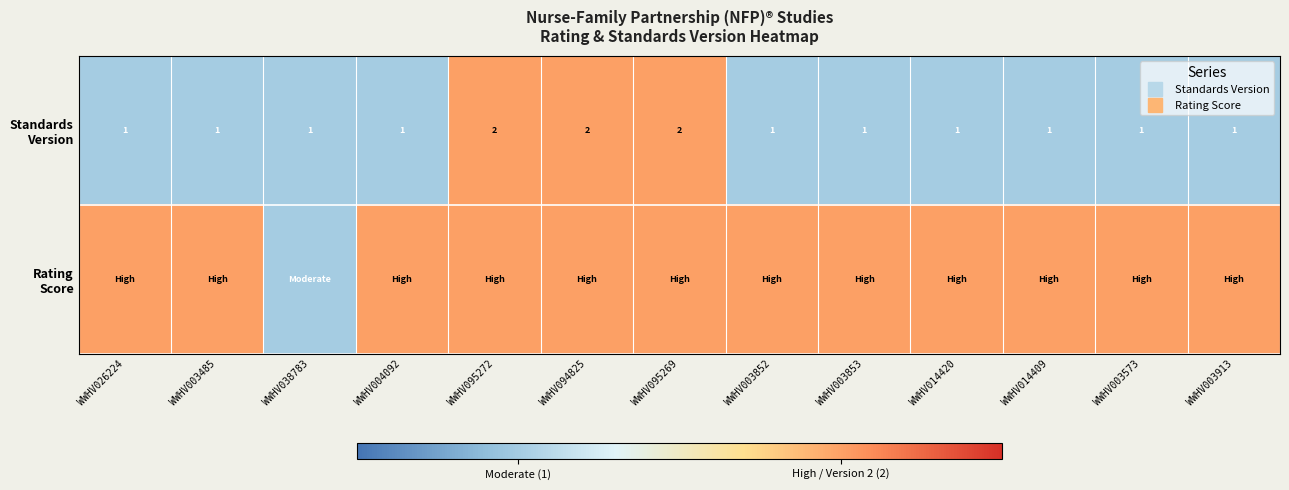

At which category is the sum across all series the highest?

WWHV095272